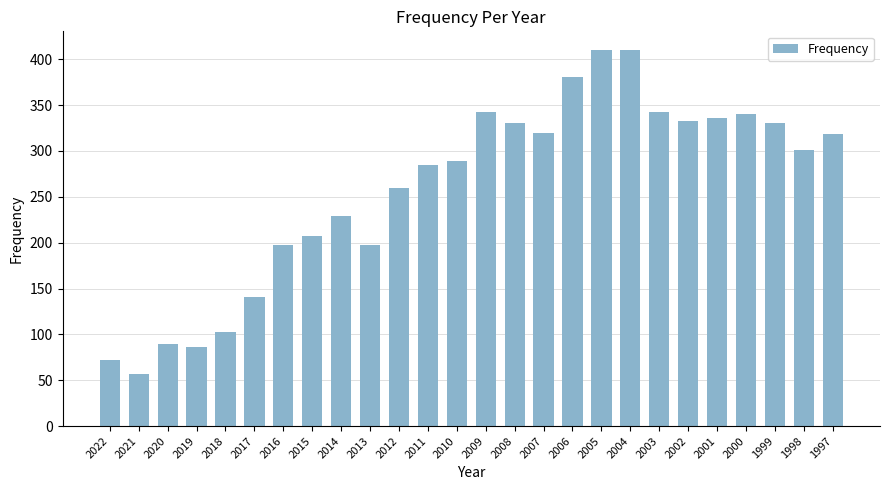

Which label corresponds to the smallest value in the chart?

2021